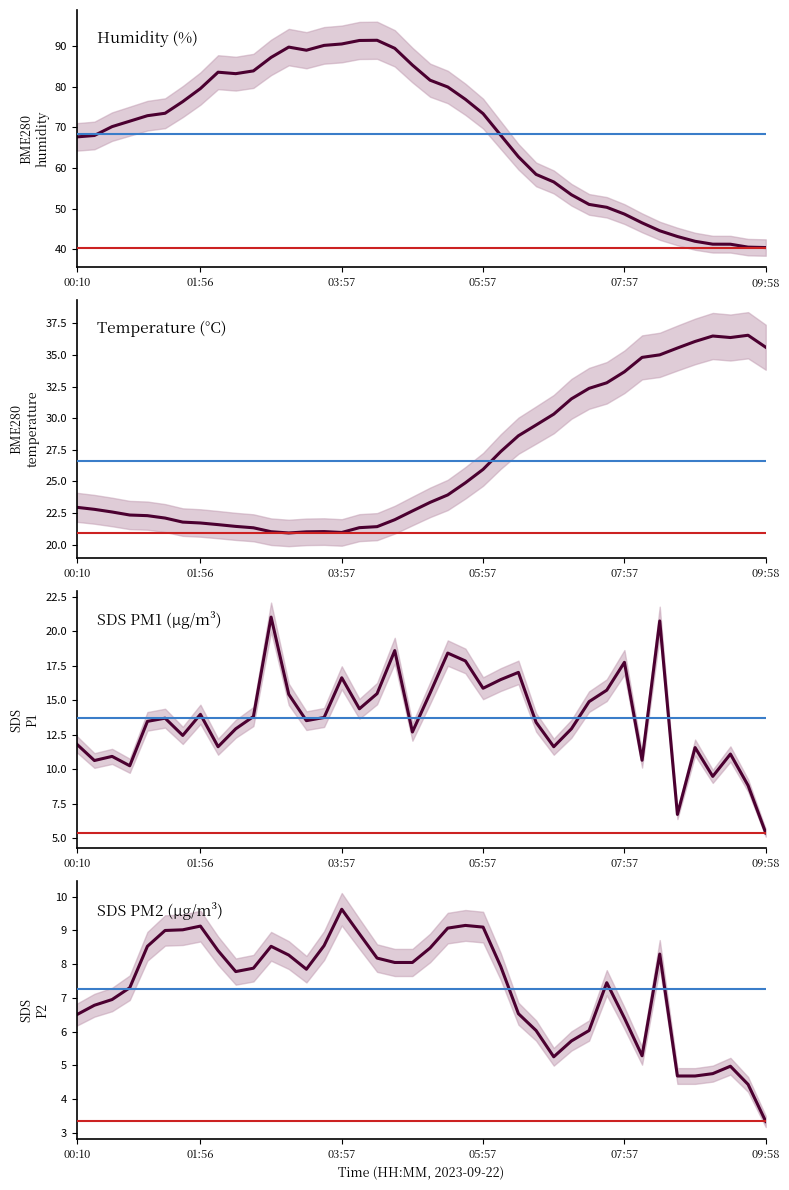

True or false: SDS_P1 and BME280_humidity cross at least once.

False